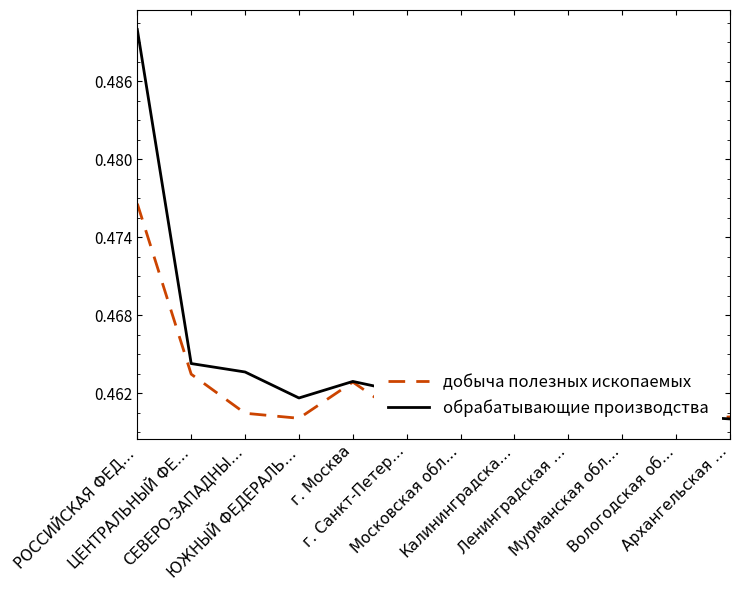

What is the label of the 8th point from the right?

г. Москва